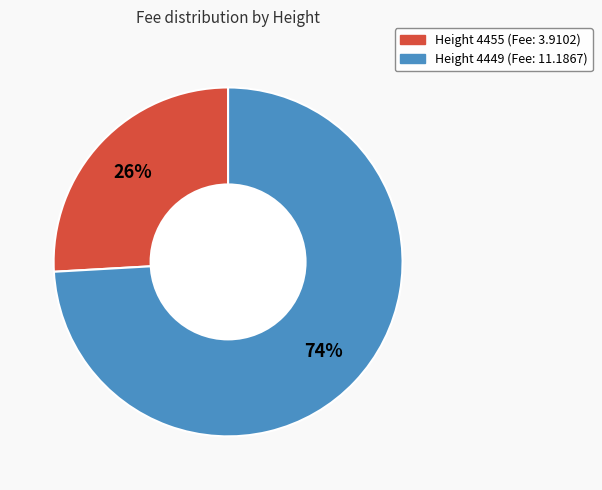

Does any single category account for the majority?

Yes